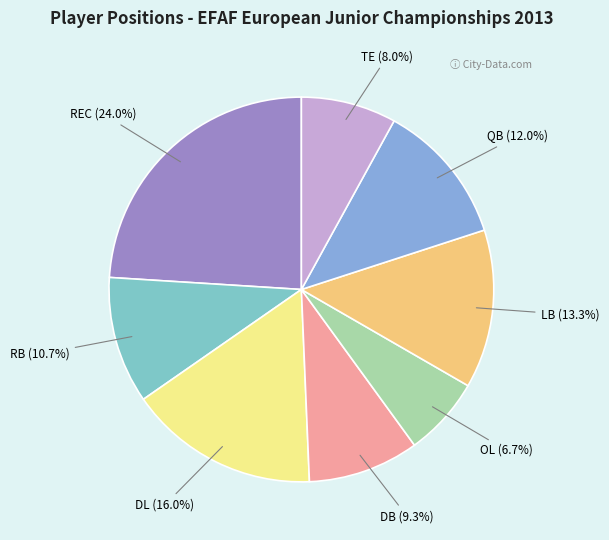

Is it true that DB is 9% of the pie?

True